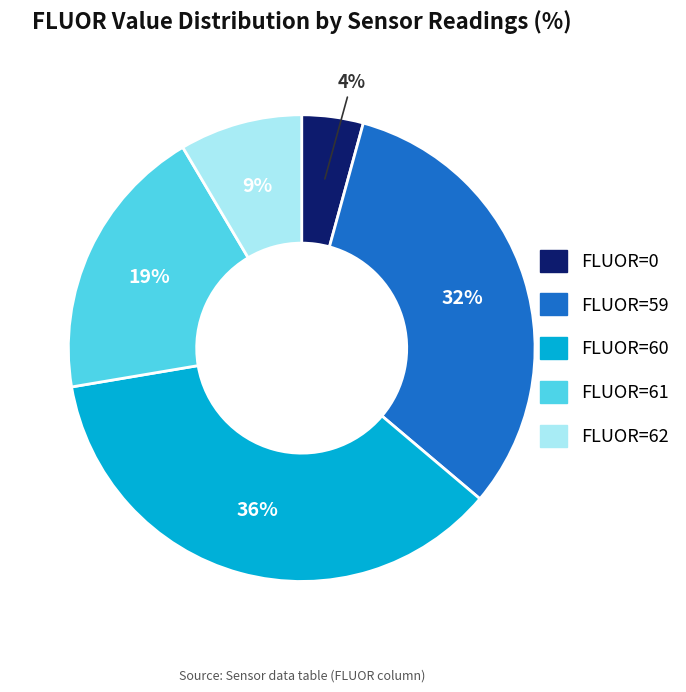

The FLUOR=59 slice represents 32% of the pie. True or false?

True